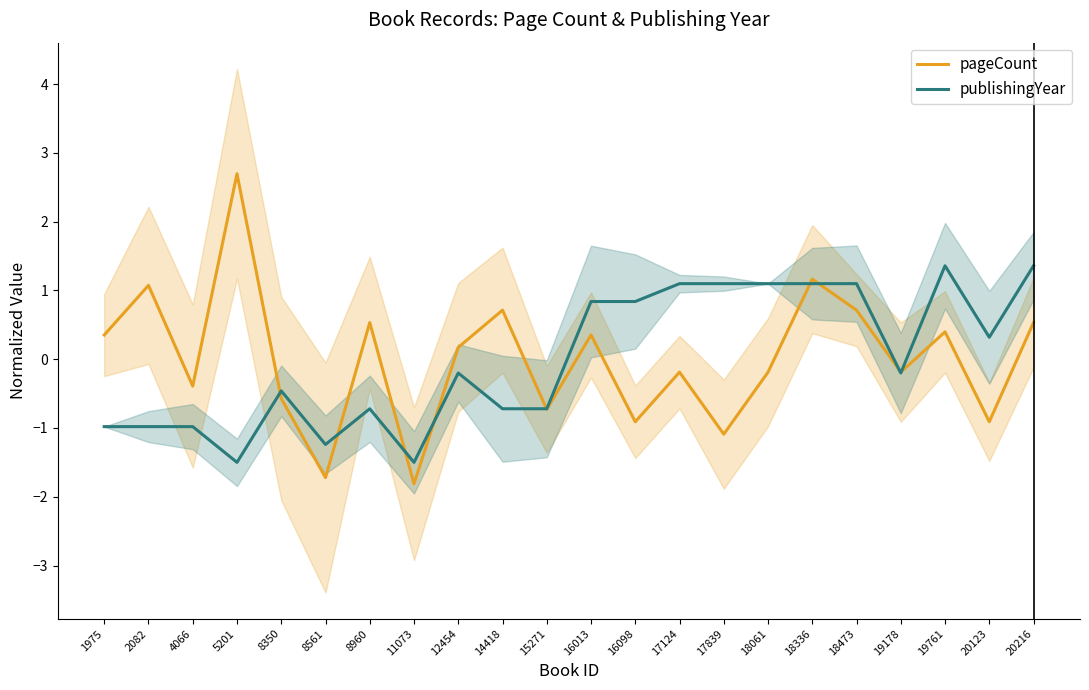

After their last crossing, which series has the higher values: pageCount or publishingYear?

publishingYear